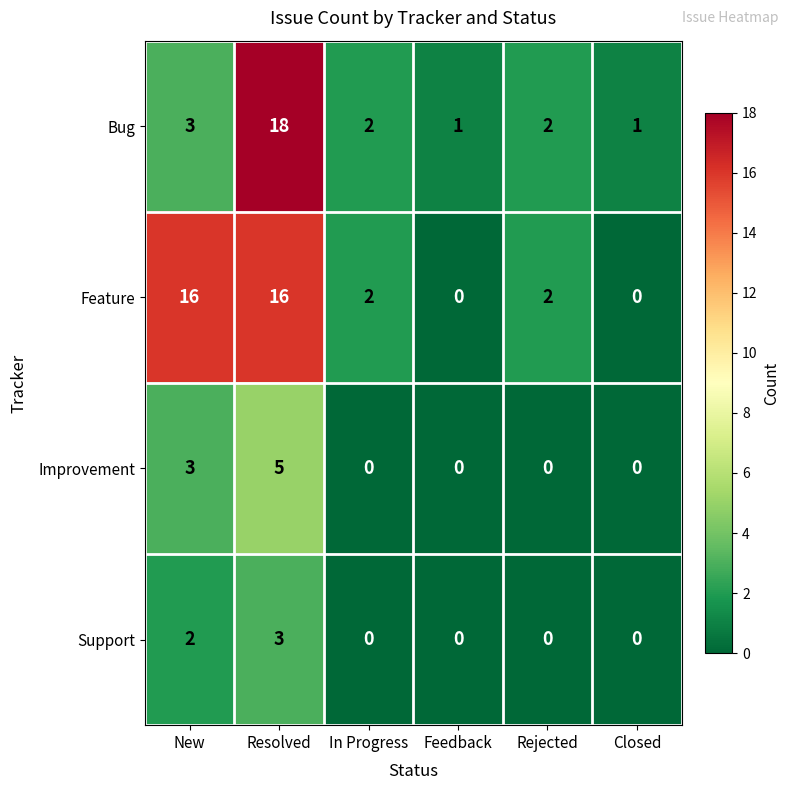

At which category is the sum across all series the highest?

Resolved